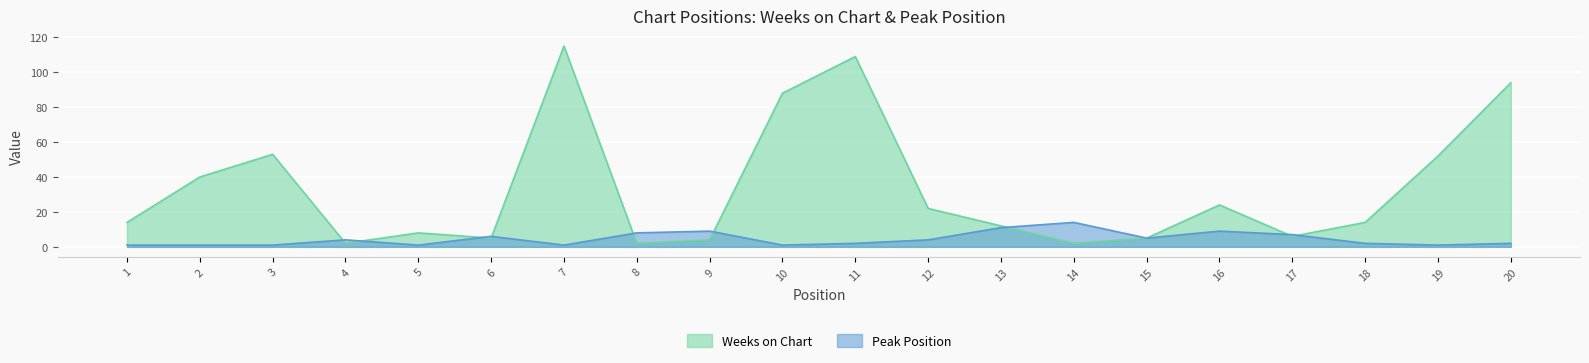

Reading left to right, what are all the values shown in this chart?

Weeks on Chart: 1=14	2=40	3=53	4=2	5=8	6=5	7=115	8=2	9=4	10=88	11=109	12=22	13=12	14=2	15=5	16=24	17=6	18=14	19=52	20=94
Peak Position: 1=1	2=1	3=1	4=4	5=1	6=6	7=1	8=8	9=9	10=1	11=2	12=4	13=11	14=14	15=5	16=9	17=7	18=2	19=1	20=2